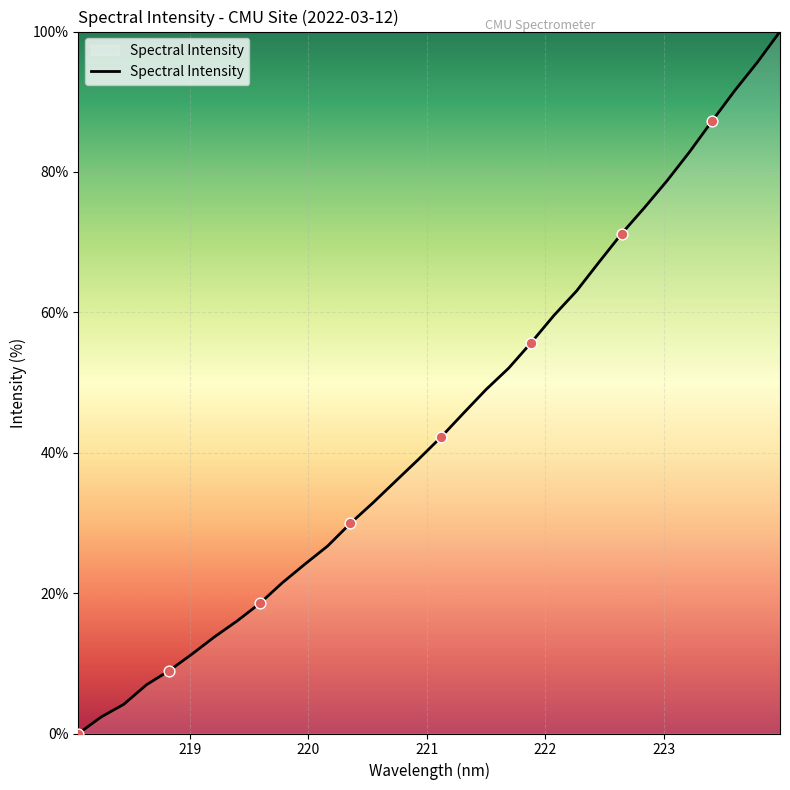

What is the difference between the maximum and minimum values?

100.0